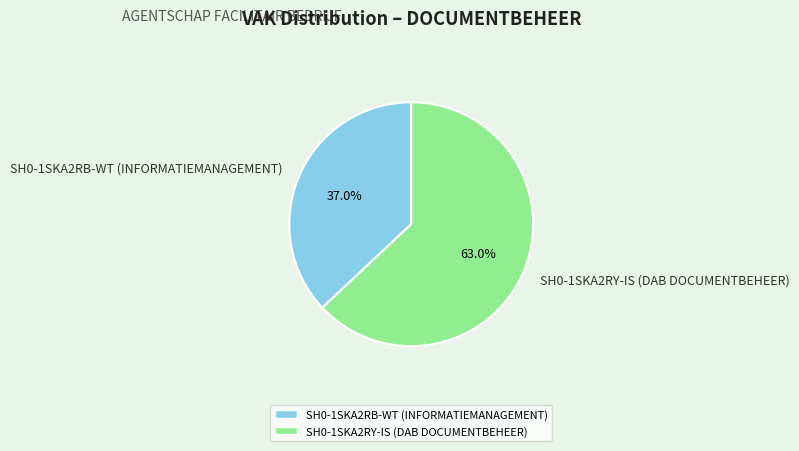

Is it true that SH0-1SKA2RY-IS (DAB DOCUMENTBEHEER) is 71% of the pie?

False